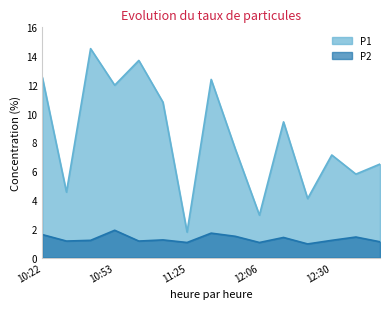

Where is P2 nearest to the value 1?

11:25